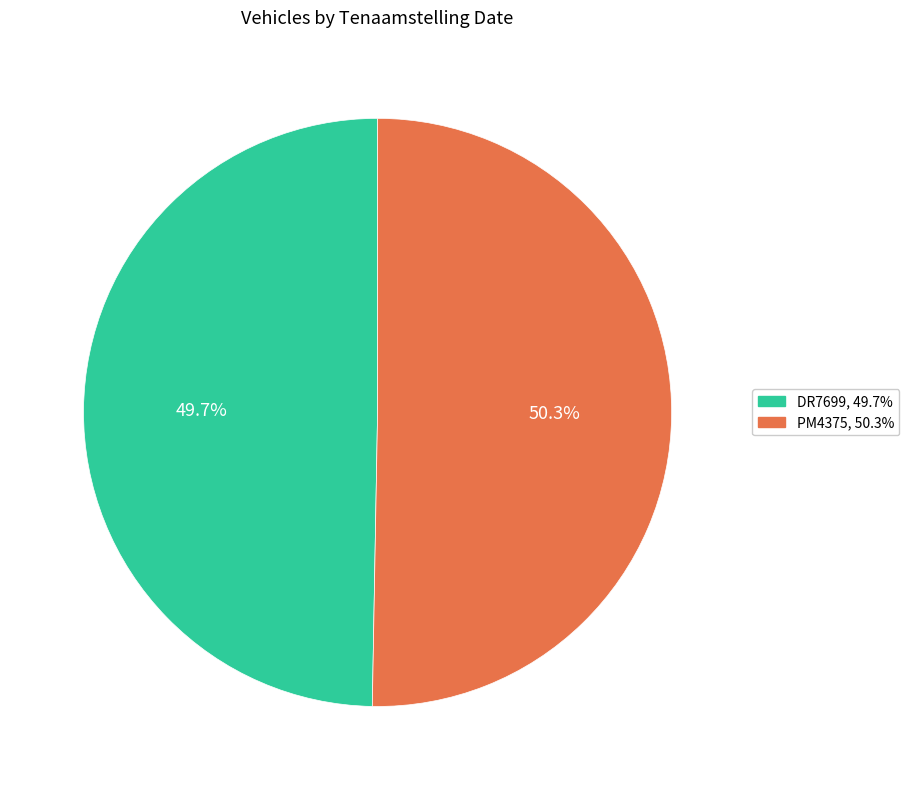

How many segments does this pie chart have?

2